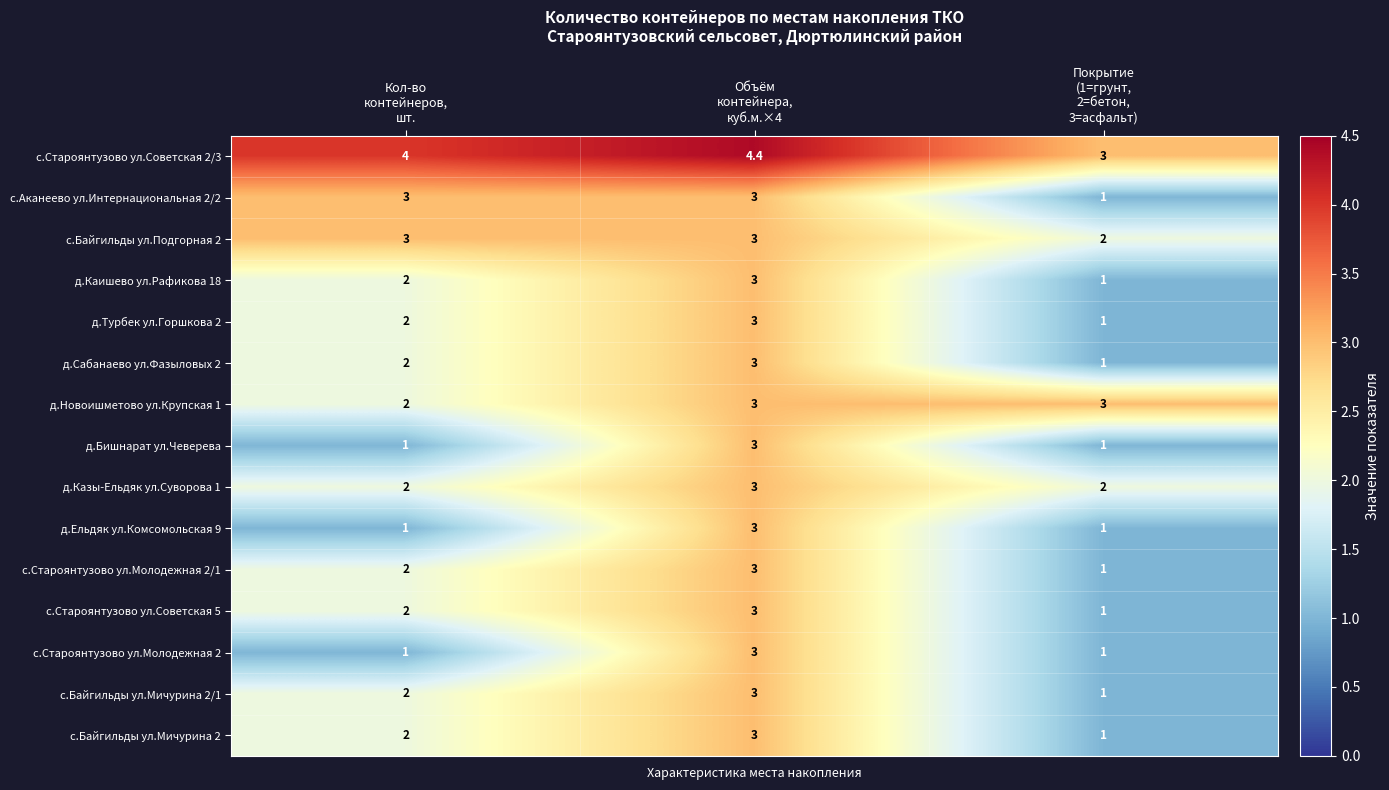

Which series has the largest total across all categories?

с.Староянтузово ул.Советская 2/3